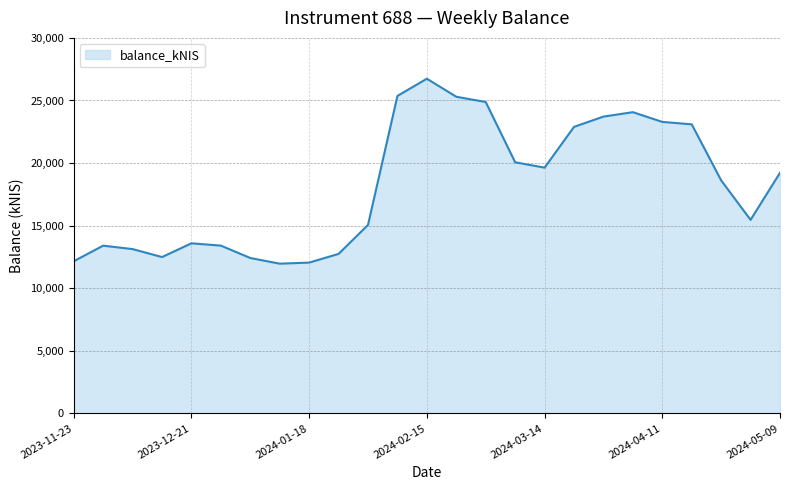

What is the minimum value shown in the chart?

11964.3